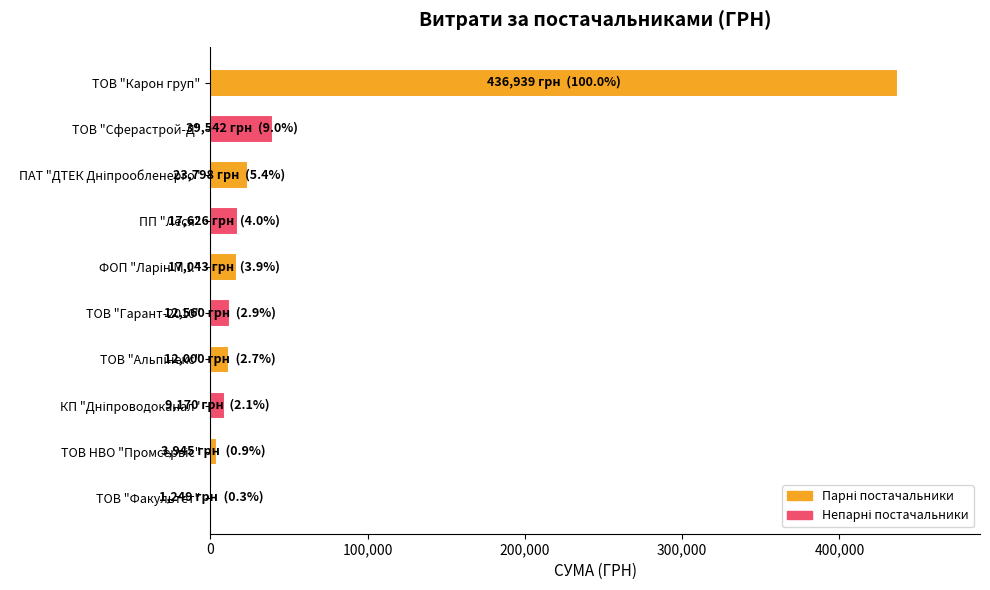

The value at ТОВ "Сферастрой-Д" is 39542.0. True or false?

True